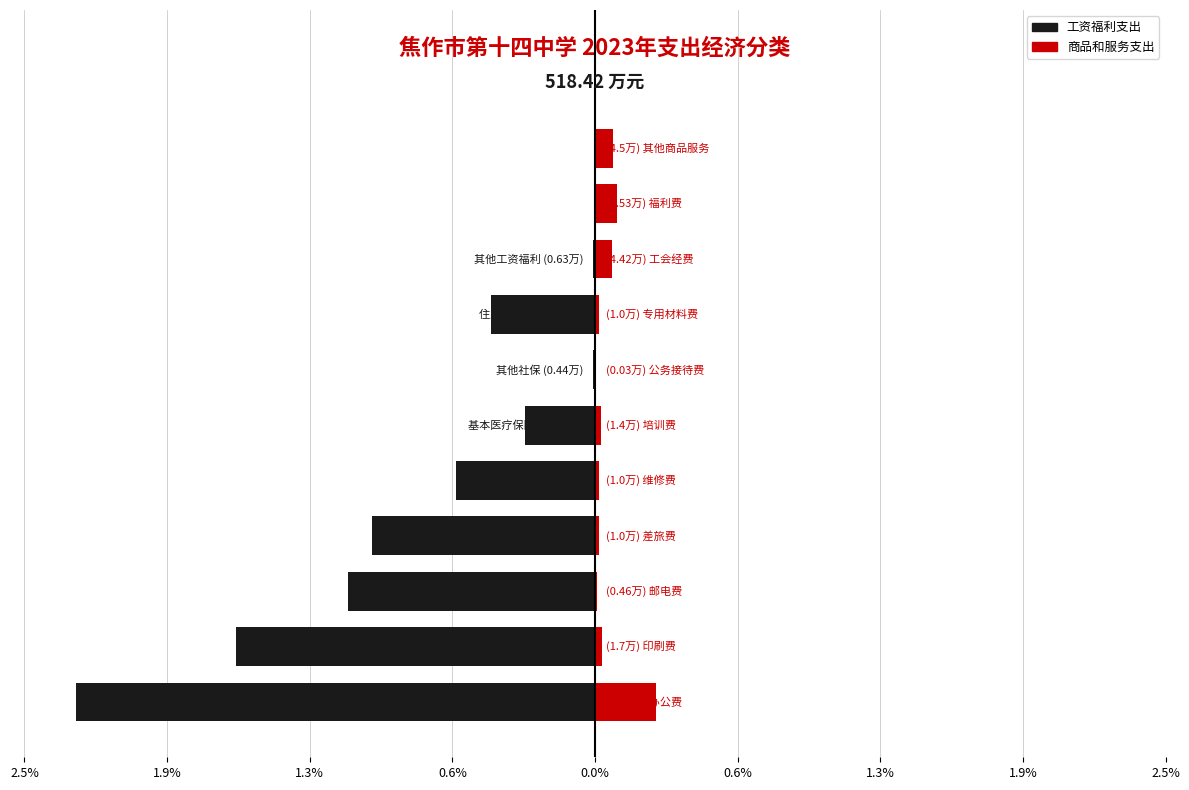

What is the difference between the second highest and second lowest values in the 商品和服务支出 series?

0.1